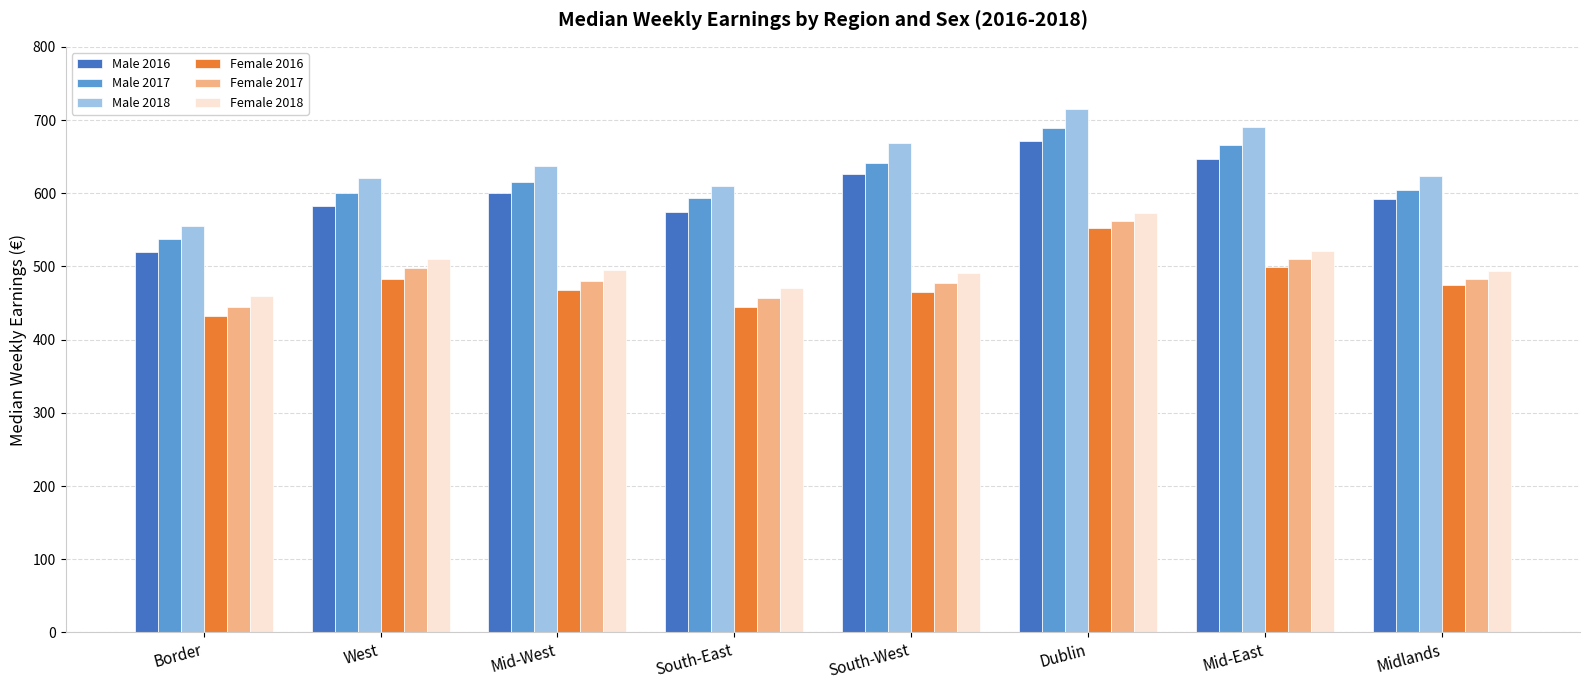

Which series has the largest total across all categories?

Male 2018